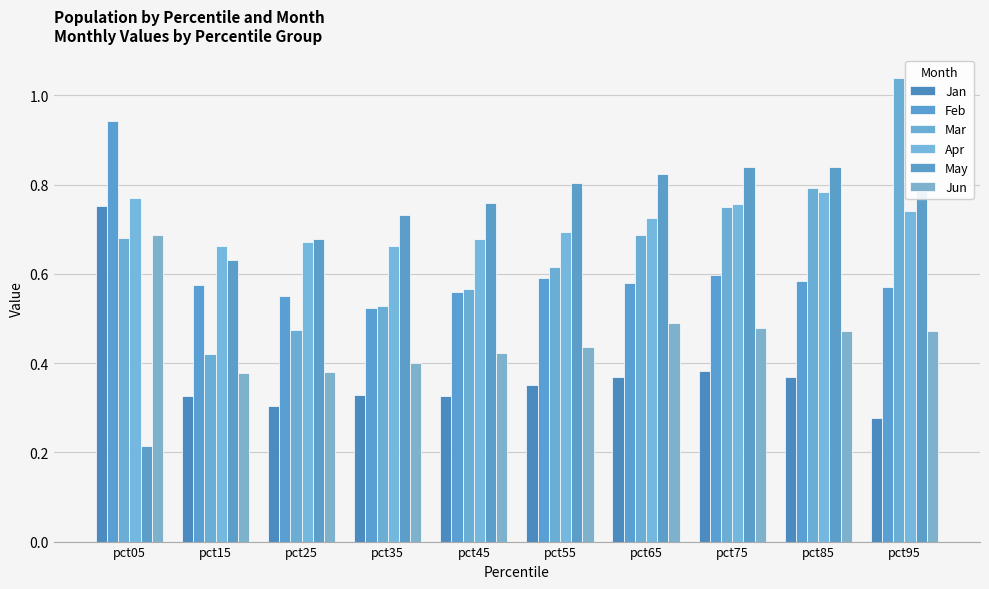

Rank the series at pct65 from lowest to highest value.

Jan, Jun, Feb, Mar, Apr, May